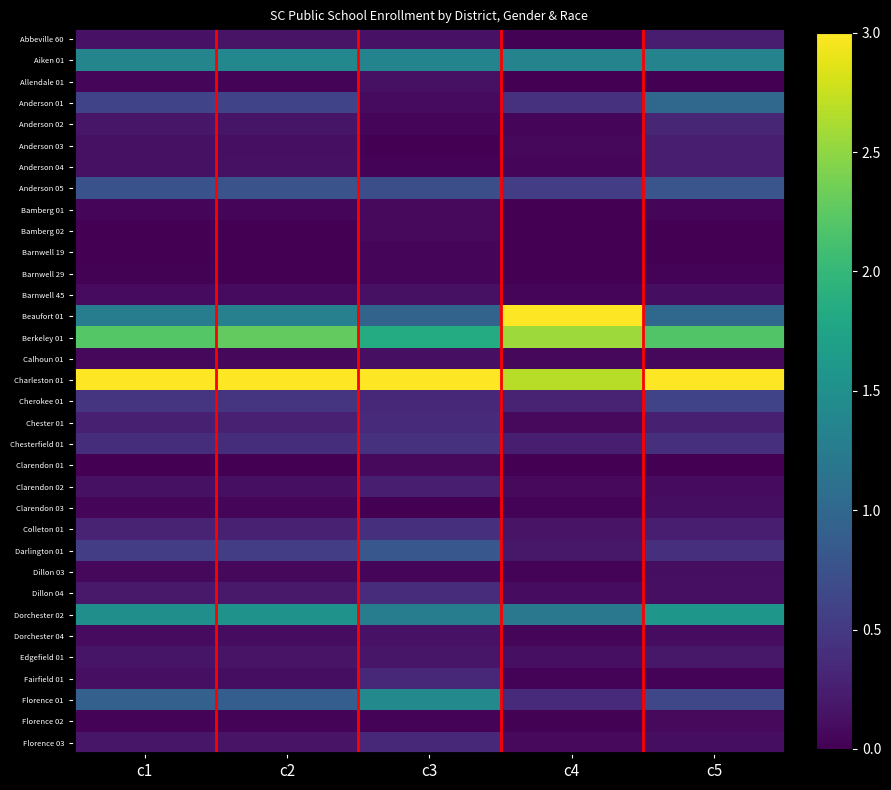

List the series in order of their peak value, highest first.

Beaufort 01, Charleston 01, Berkeley 01, Dorchester 02, Florence 01, Aiken 01, Anderson 01, Darlington 01, Anderson 05, Cherokee 01, Chesterfield 01, Colleton 01, Dillon 04, Chester 01, Florence 03, Fairfield 01, Anderson 02, Clarendon 02, Anderson 04, Anderson 03, Abbeville 60, Edgefield 01, Dorchester 04, Allendale 01, Barnwell 45, Calhoun 01, Clarendon 03, Dillon 03, Bamberg 01, Florence 02, Clarendon 01, Bamberg 02, Barnwell 29, Barnwell 19